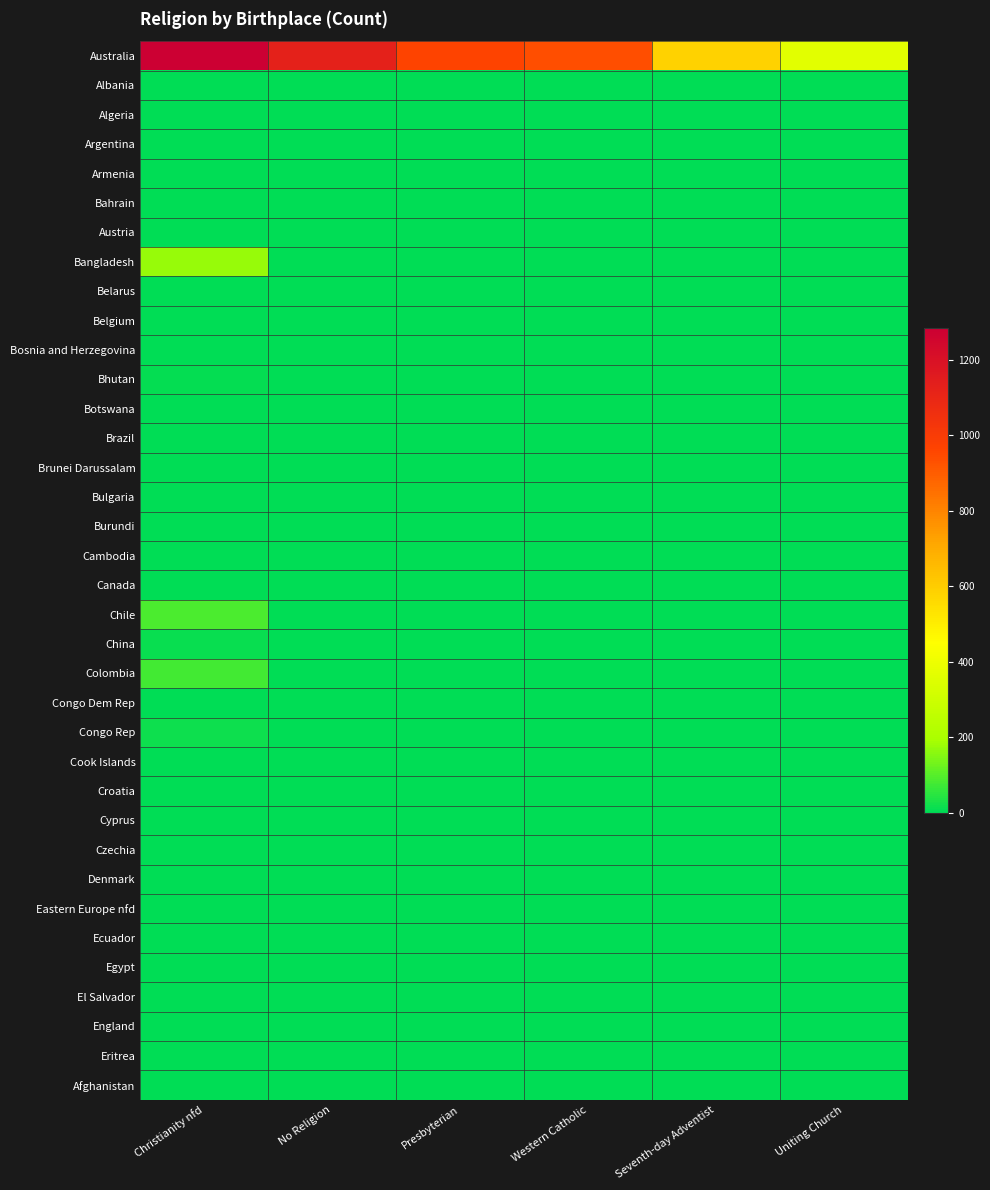

Count the number of categories in the chart.

6